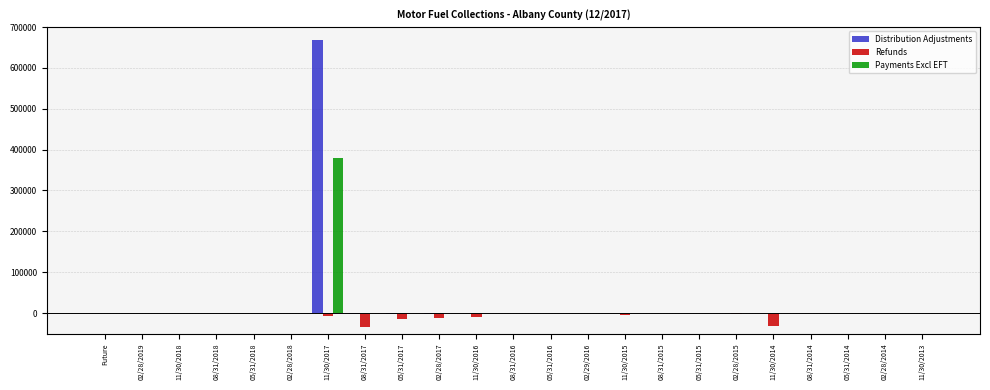

True or false: Refunds has a value of 0.0 at Future.

True